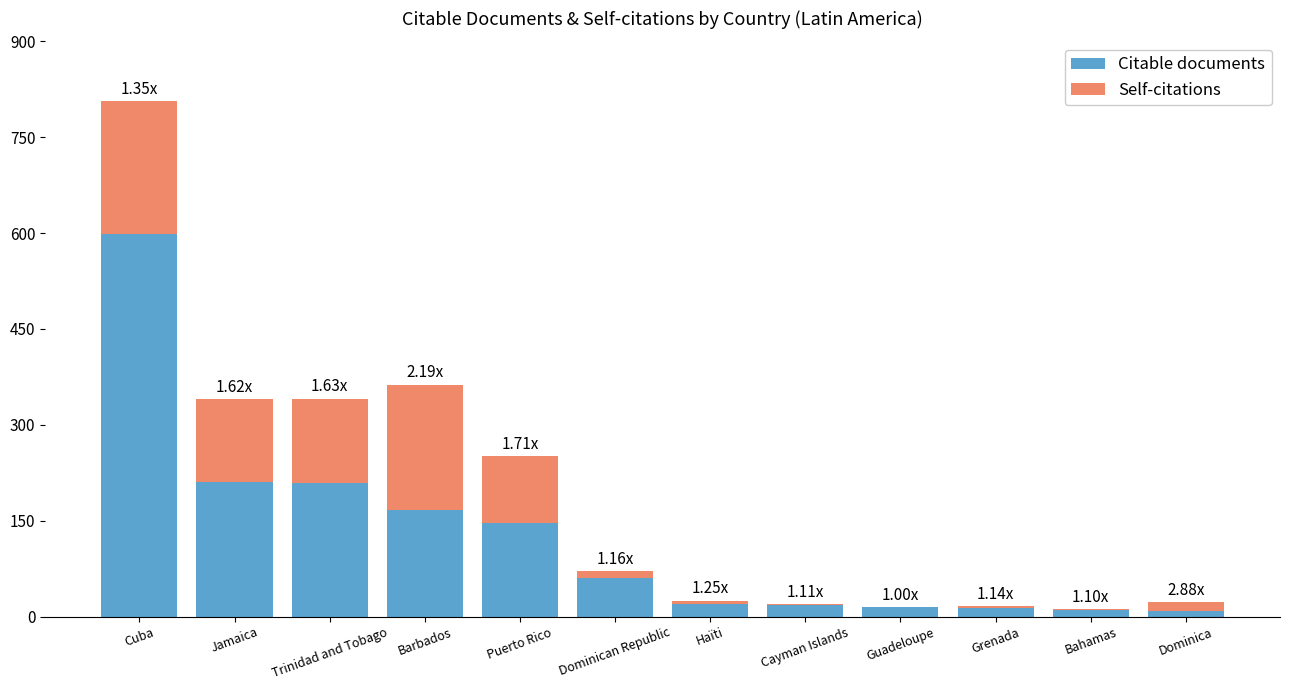

At which label does Citable documents reach its peak?

Cuba